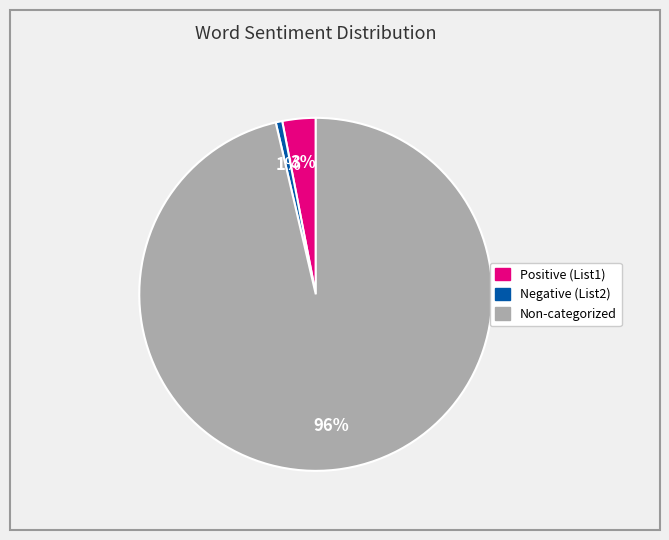

To the nearest percent, what is the average slice percentage?

33%